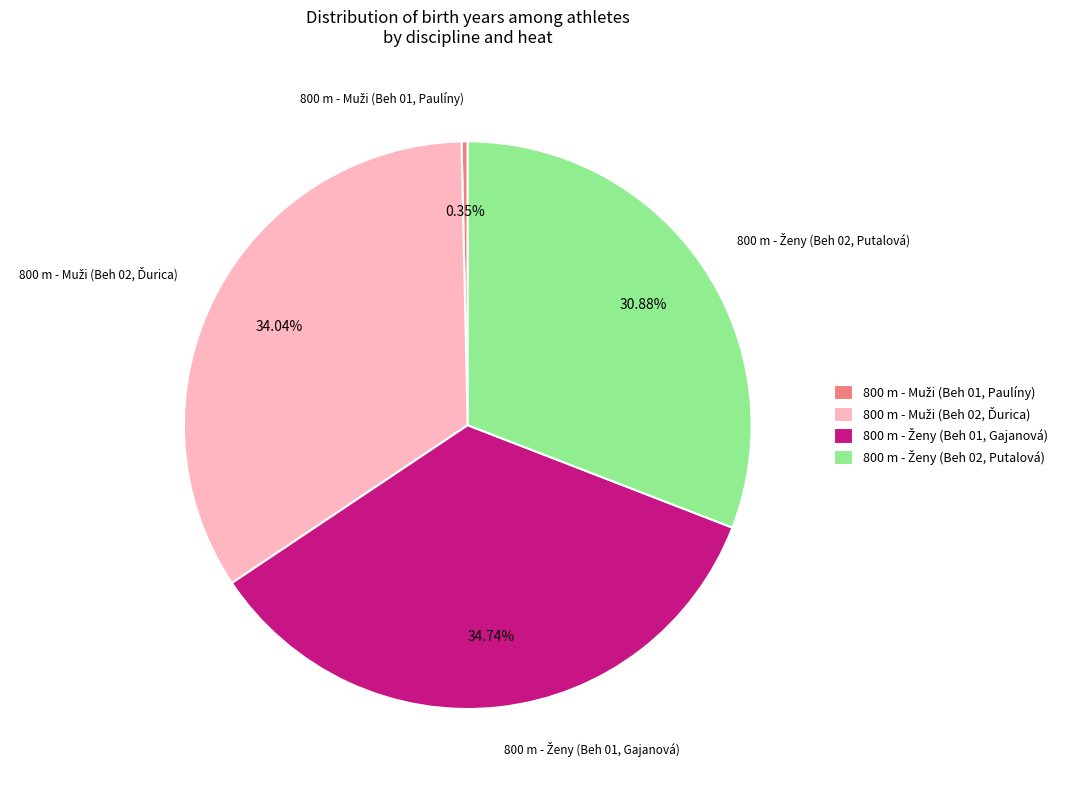

Is there a majority slice in this chart?

No